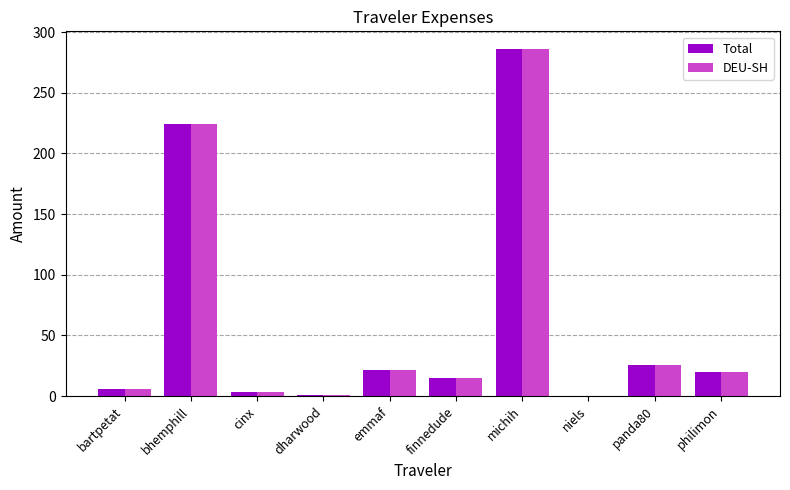

Are the bars horizontal?

No